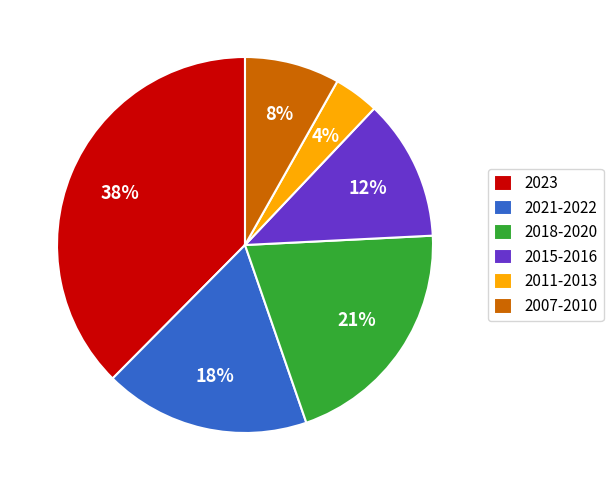

True or false: 2015-2016 accounts for 3% of the total.

False